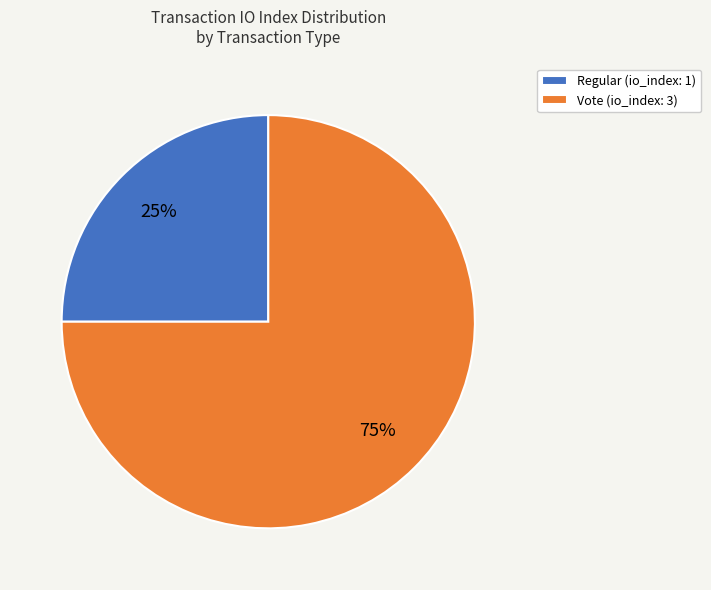

What is the majority slice?

Vote